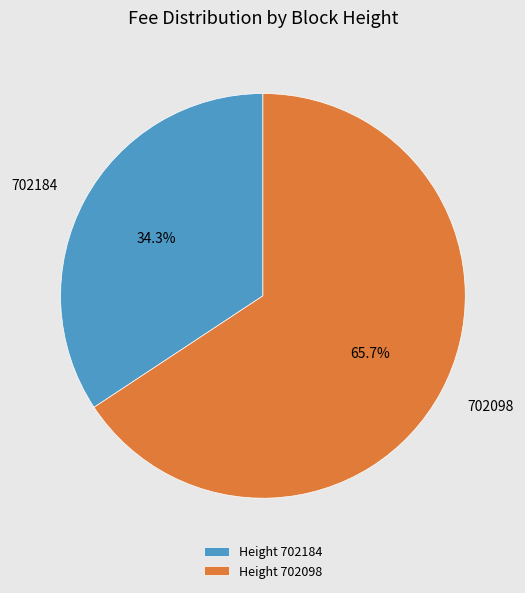

Rank the categories by value from lowest to highest.

702184, 702098